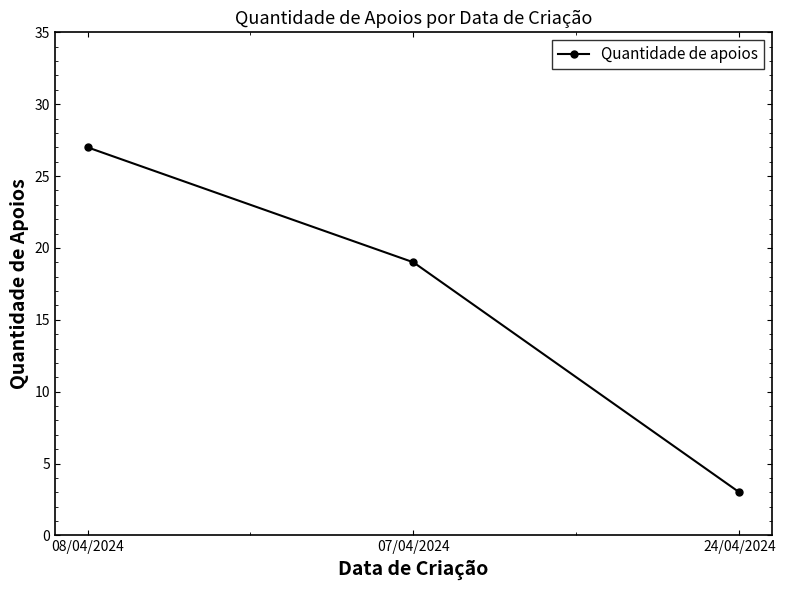

True or false: the data shows 42 at 08/04/2024.

False